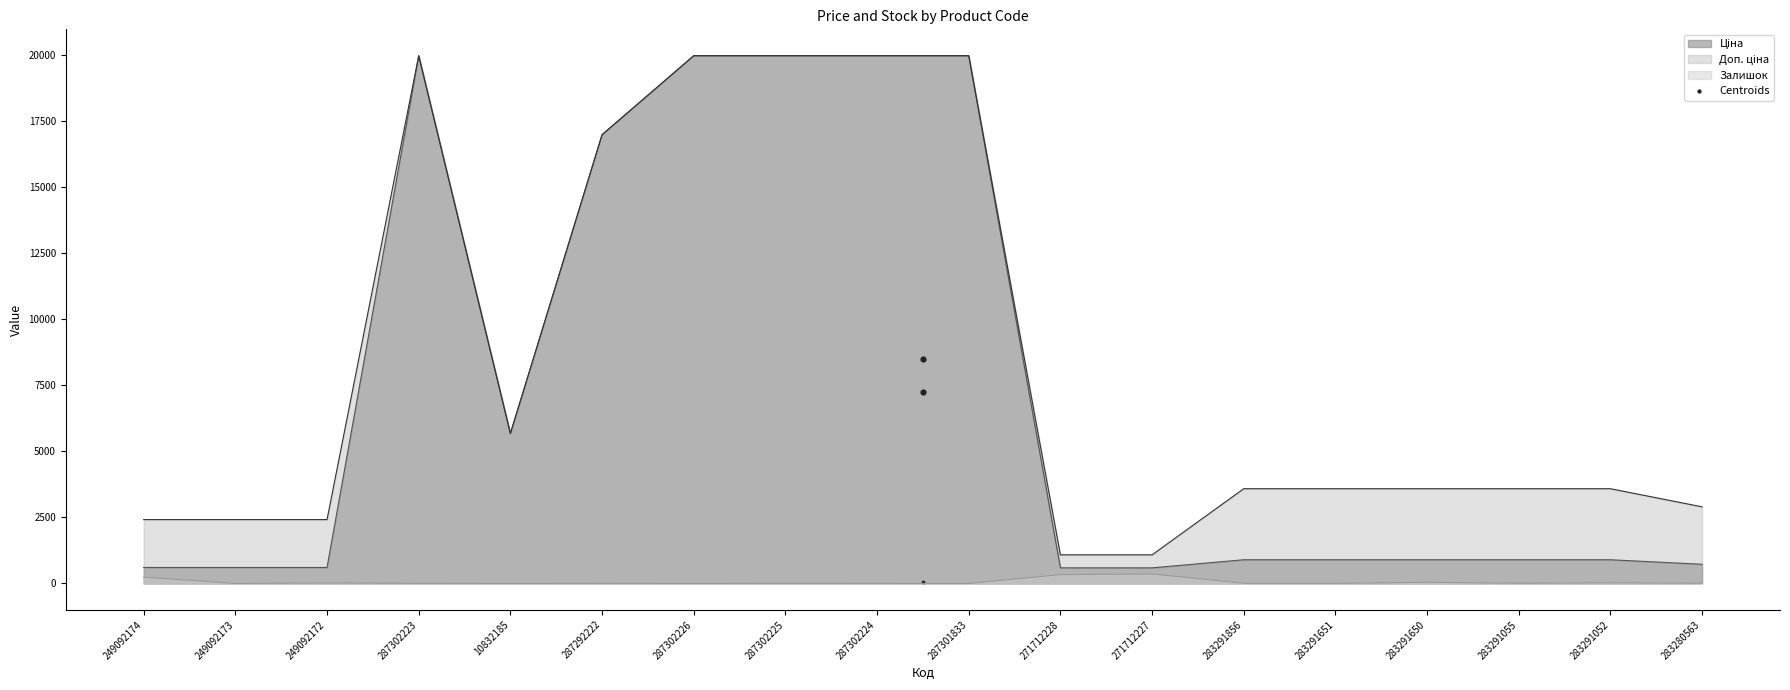

What are all the series names shown in the legend?

Ціна, Доп. ціна, Залишок